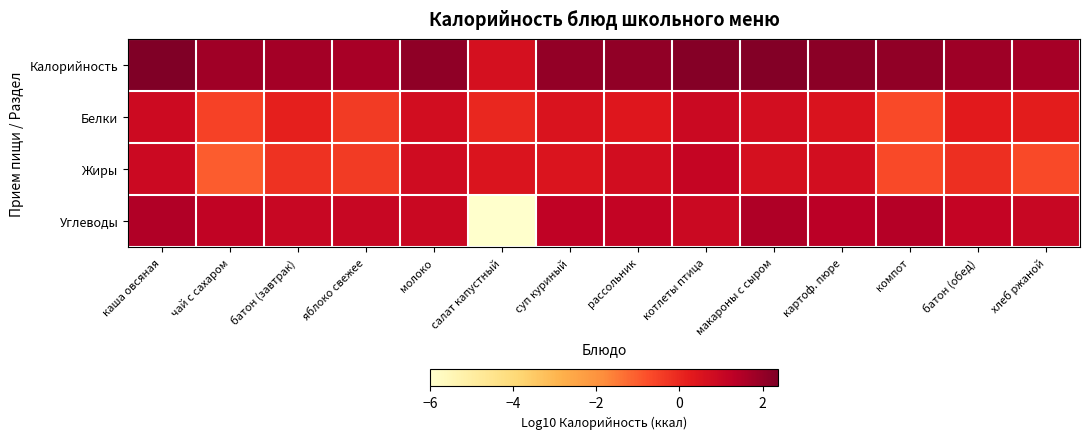

Which series has the largest total across all categories?

Калорийность